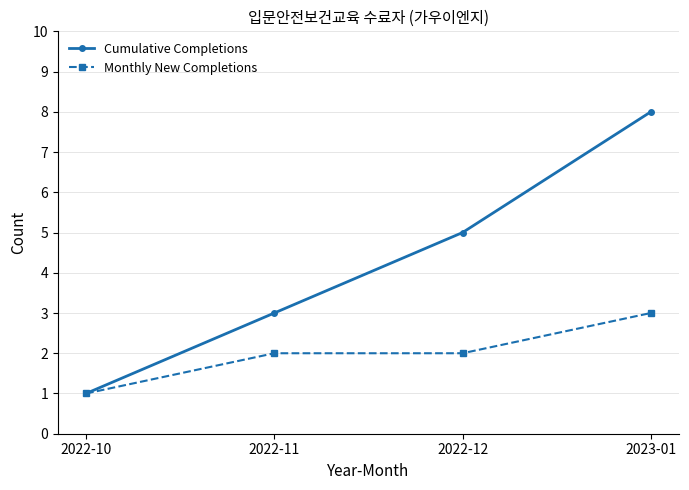

How many distinct data groups are displayed?

2